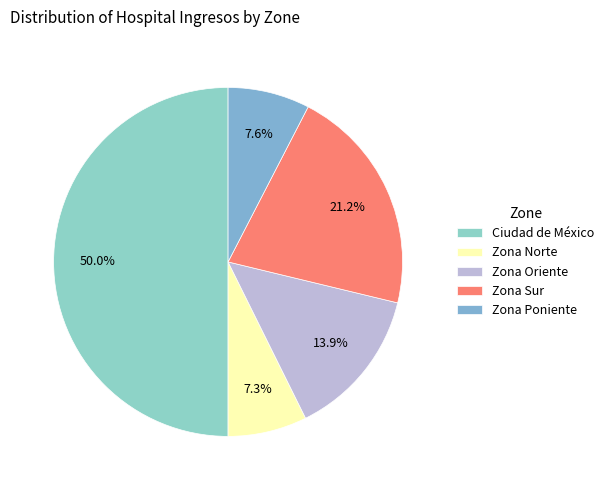

Which category has the biggest portion of the pie?

Ciudad de México